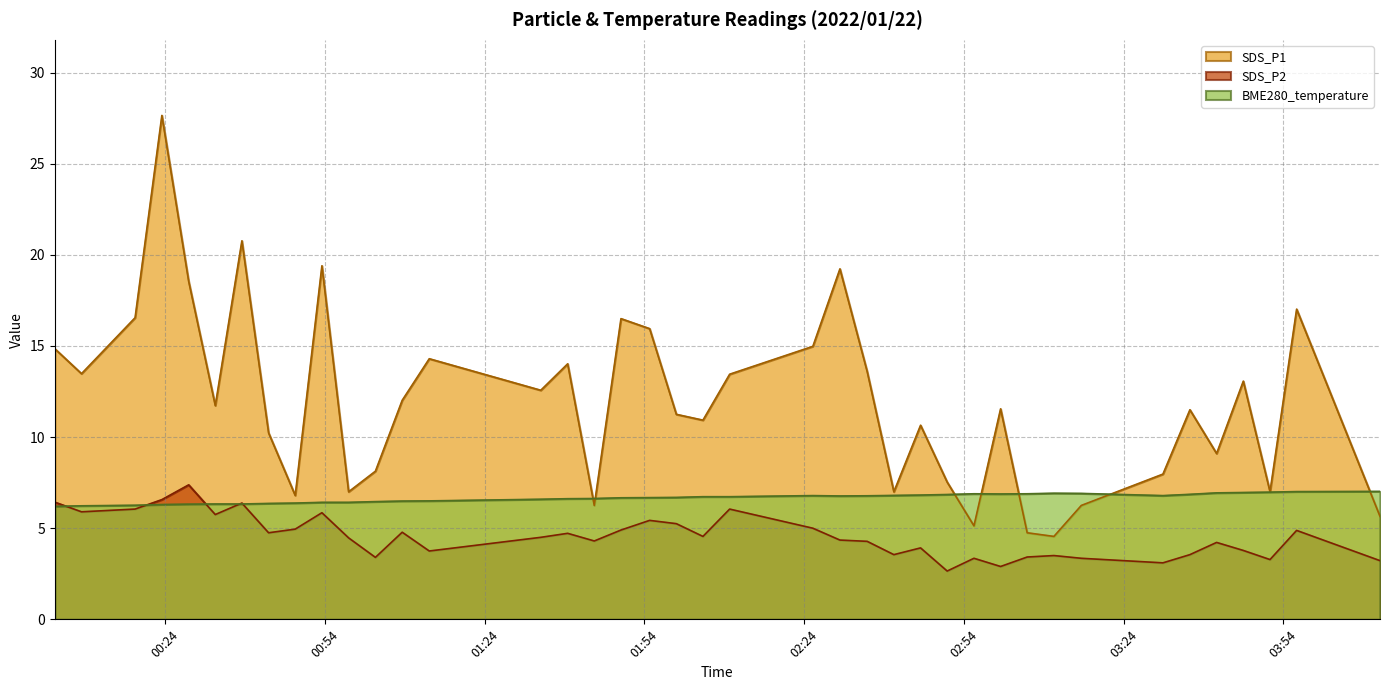

What is the value of the SDS_P1 point at the 6th from the left?

11.7